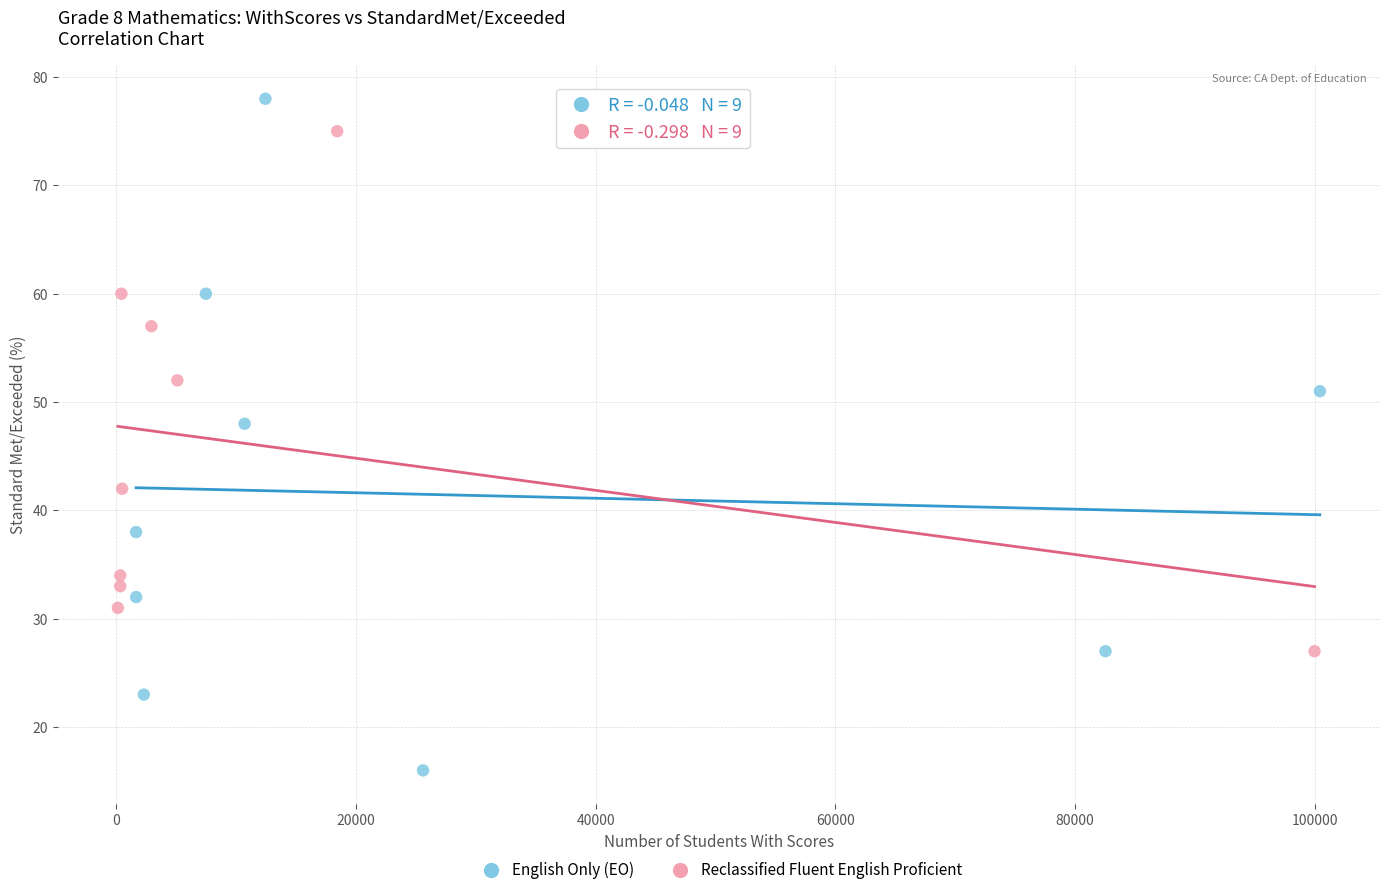

Which series has the largest Y range (max minus min)?

English Only (EO)